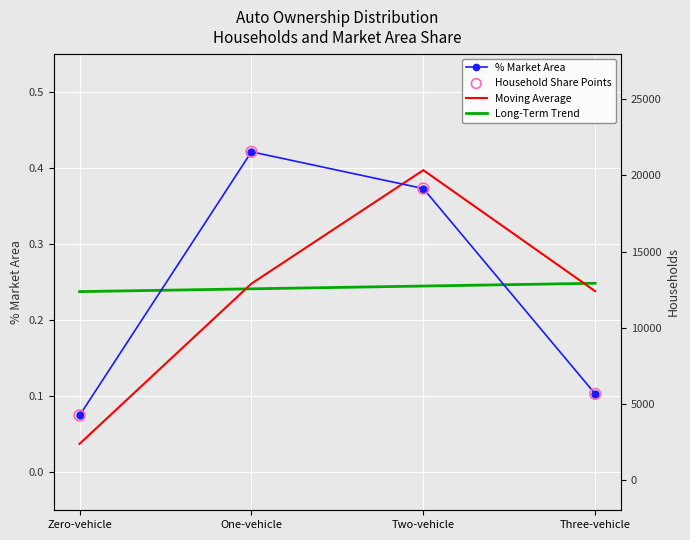

Which series has the largest total across all categories?

% Market Area